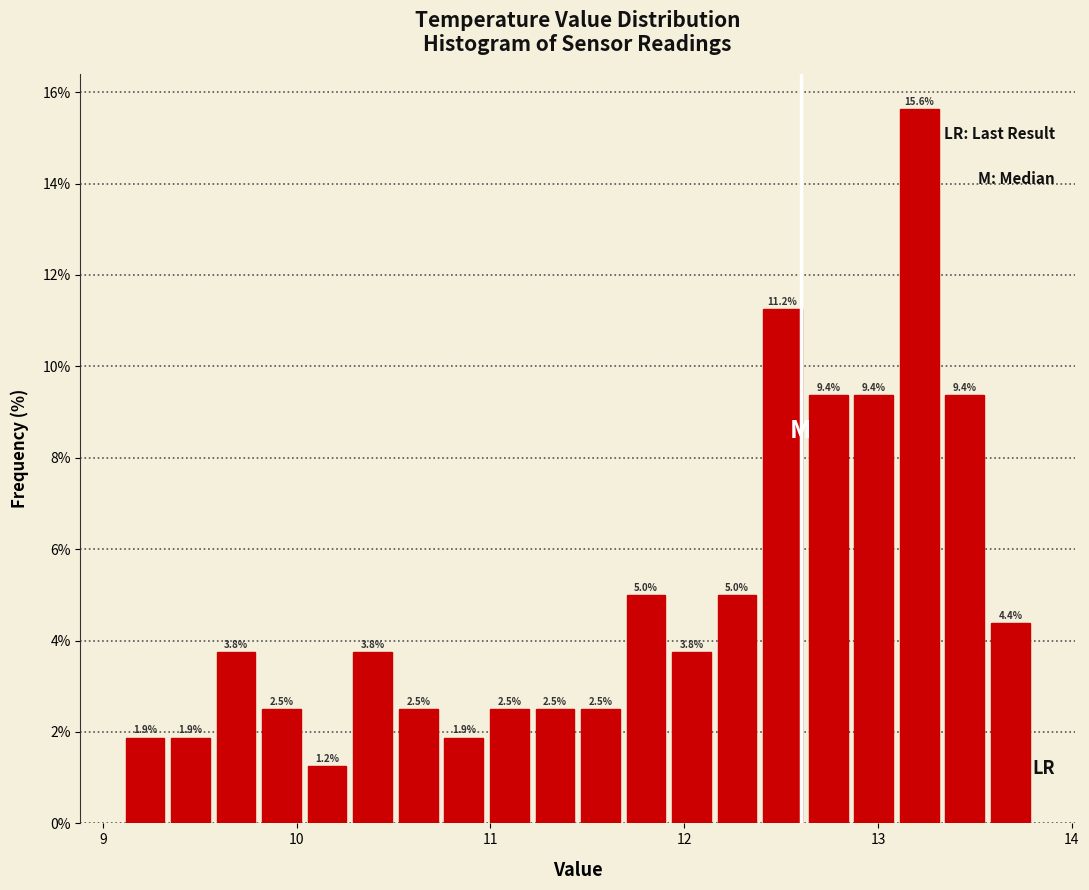

Read against the x-axis, roughly where is the centre of the tallest bar?

13.2